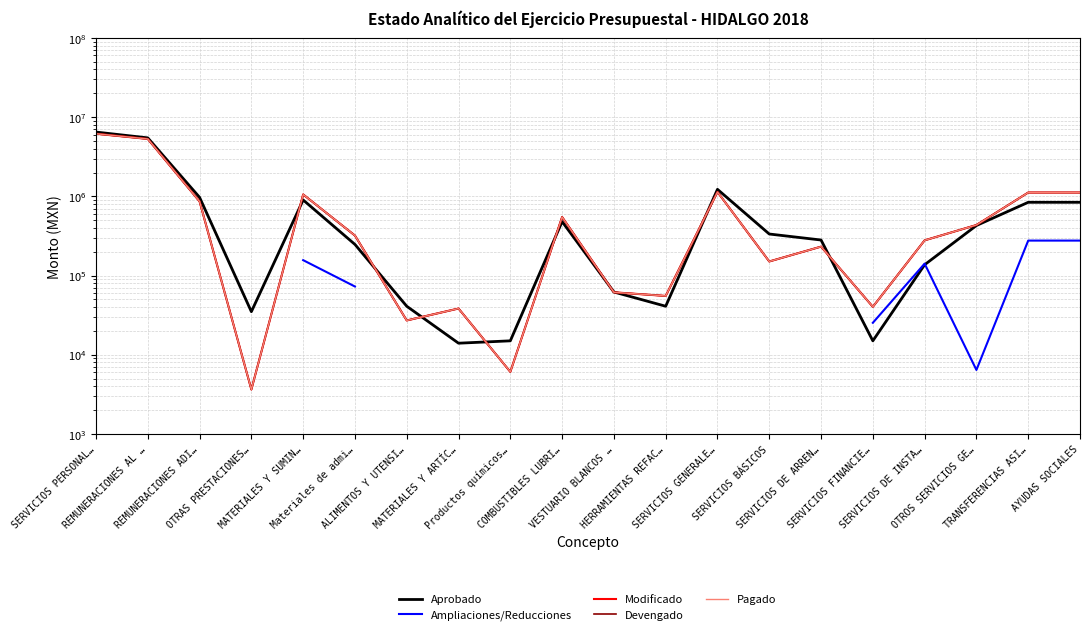

How many lines are shown in the chart?

5